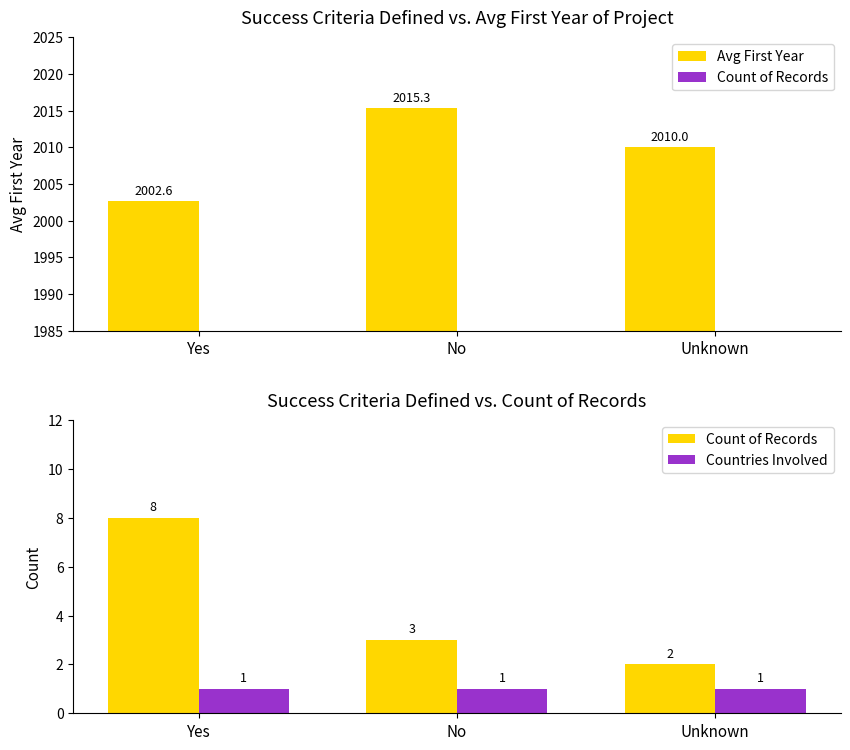

At which label is Count of Records closest to 5?

No